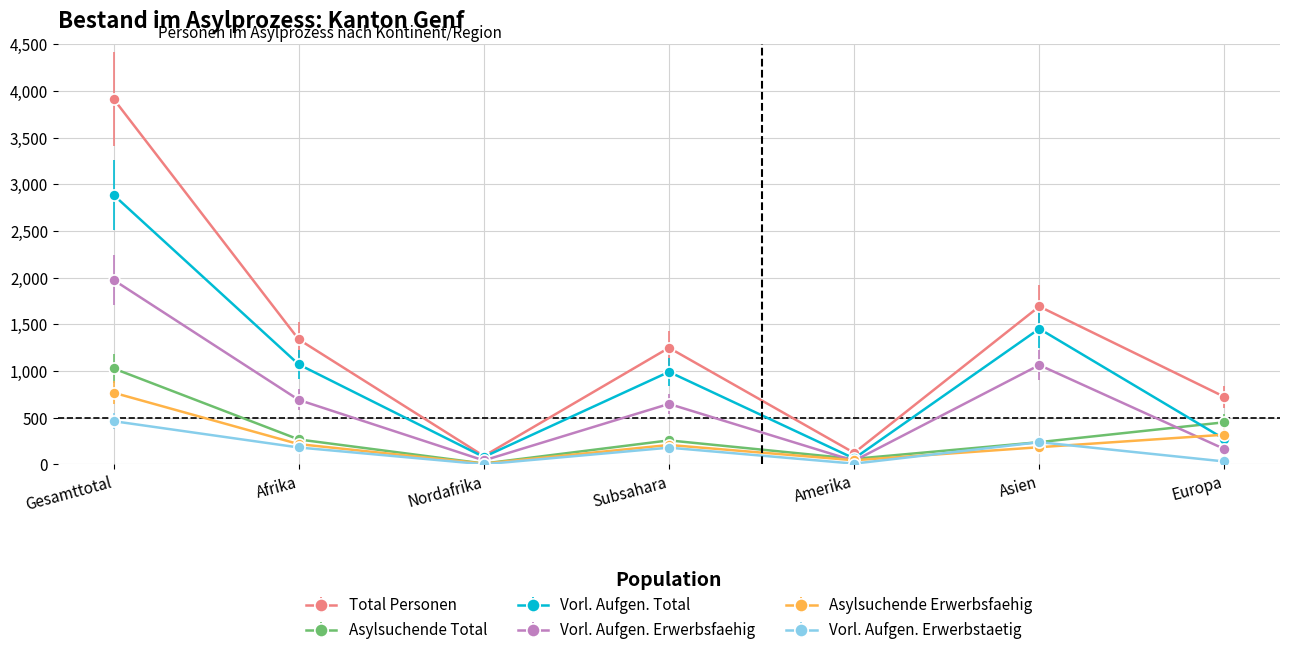

The Total Personen series shows 3917 at Gesamttotal. True or false?

True